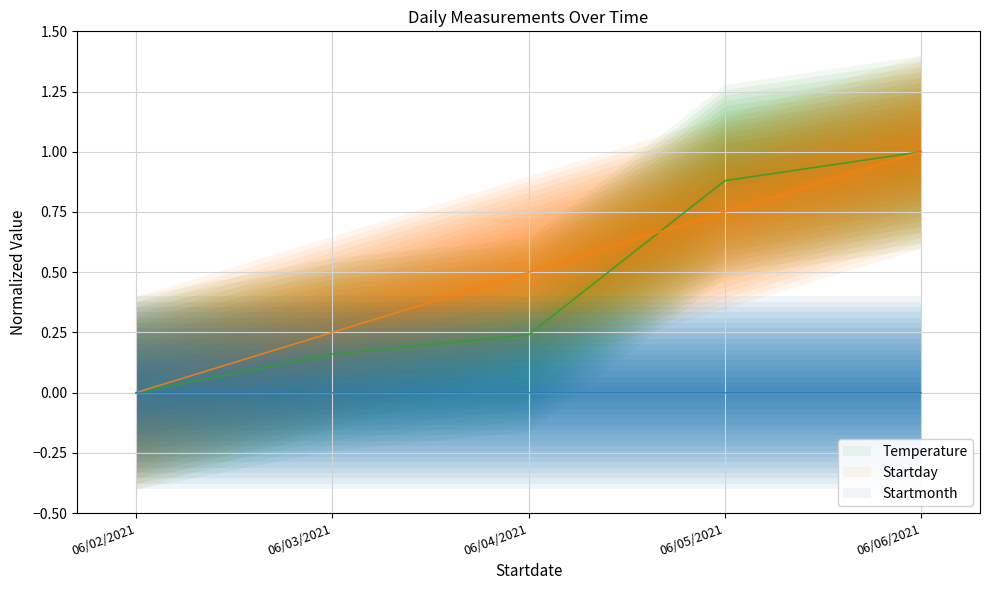

The Startday series shows 0.3 at 06/03/2021. True or false?

False